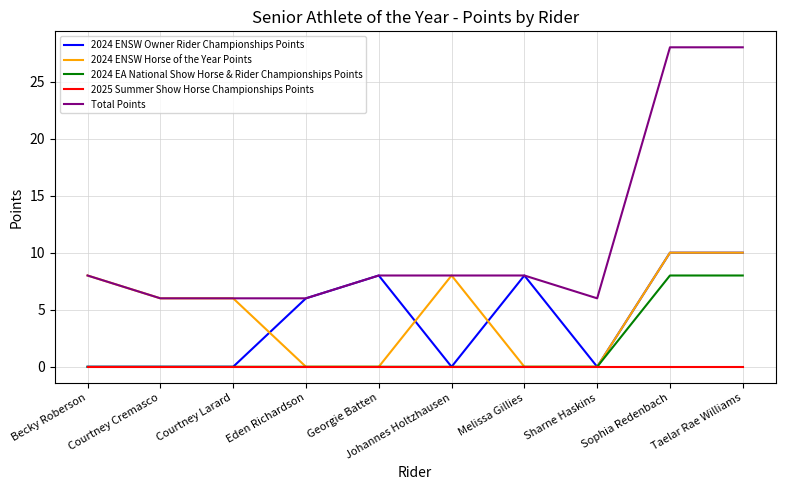

Which series has the largest total across all categories?

Total Points